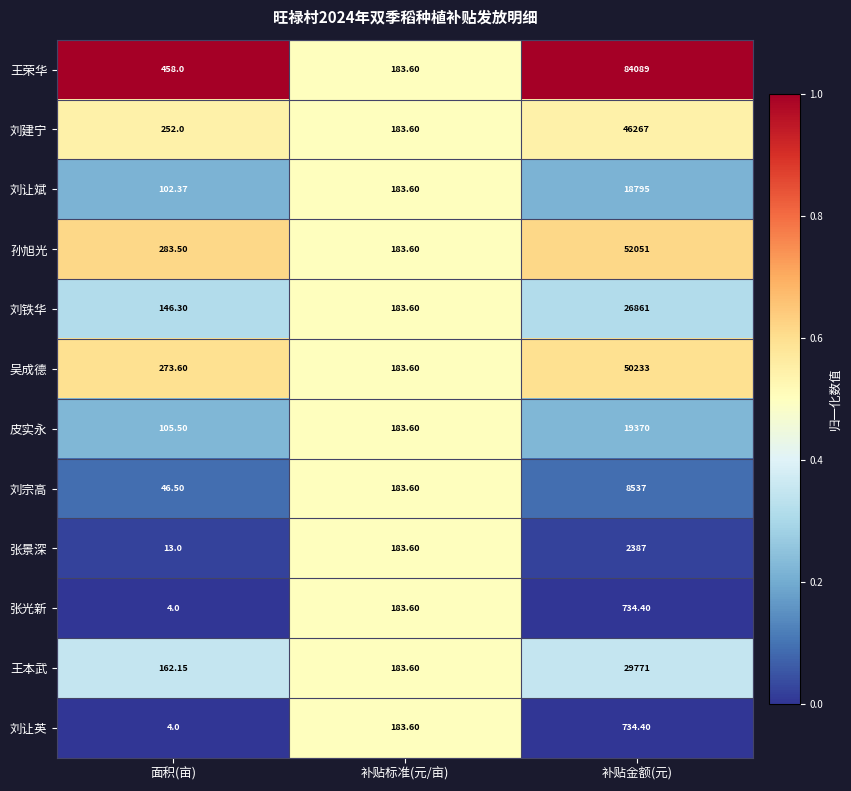

Rank the categories by 王荣华 value from highest to lowest.

补贴金额(元), 面积(亩), 补贴标准(元/亩)